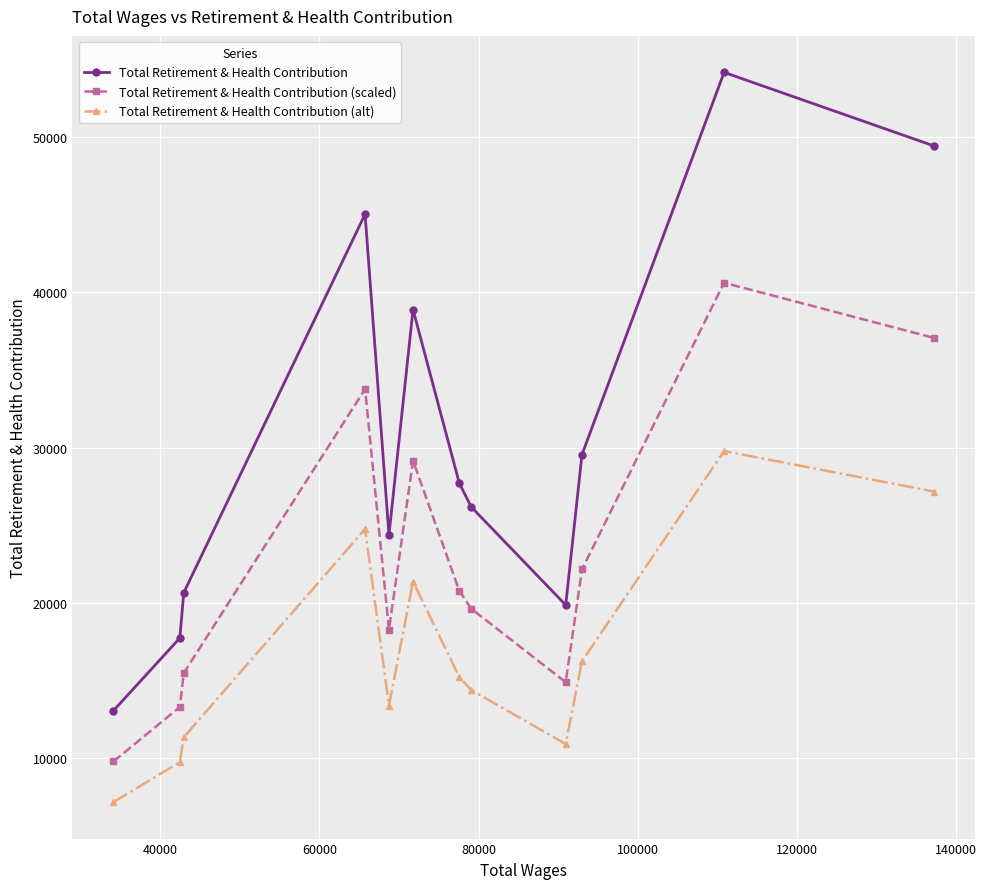

Count the number of data series in this chart.

3